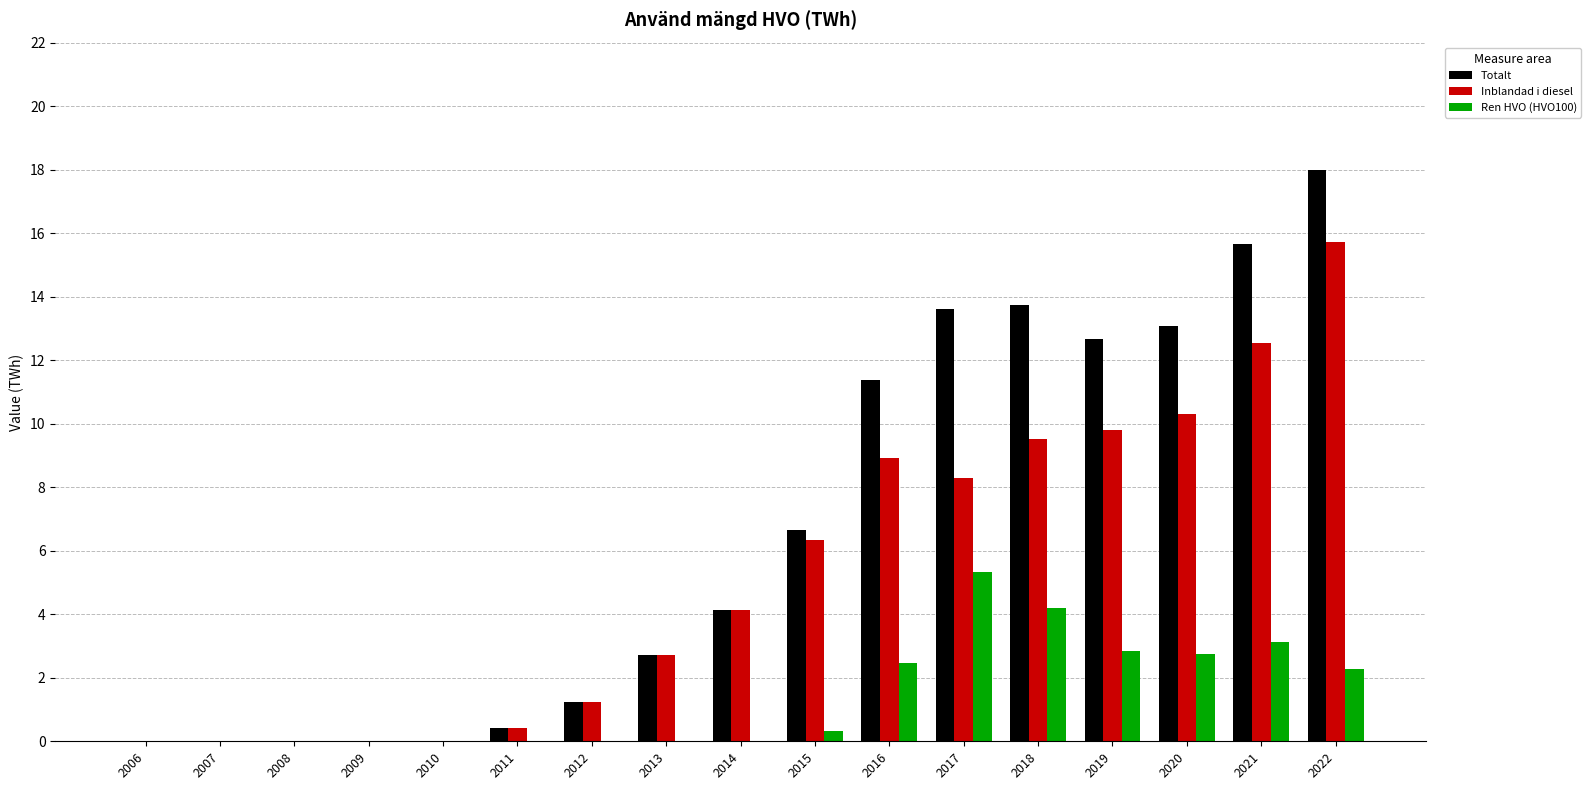

The value of Totalt at 2012 is 0.3. True or false?

False